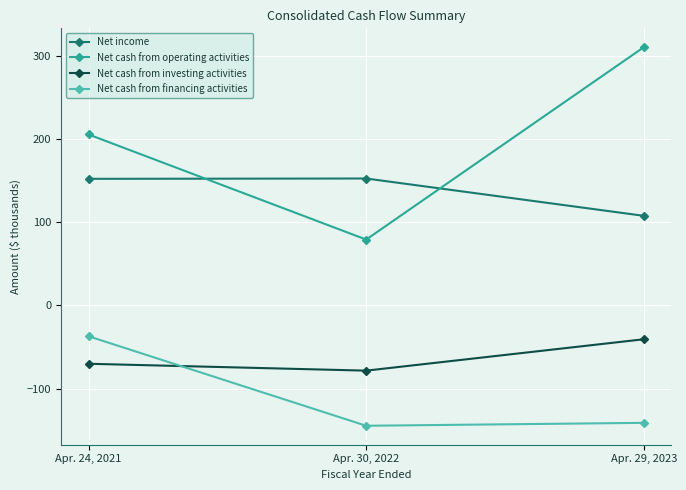

Which label corresponds to the largest value in the chart?

Apr. 29, 2023